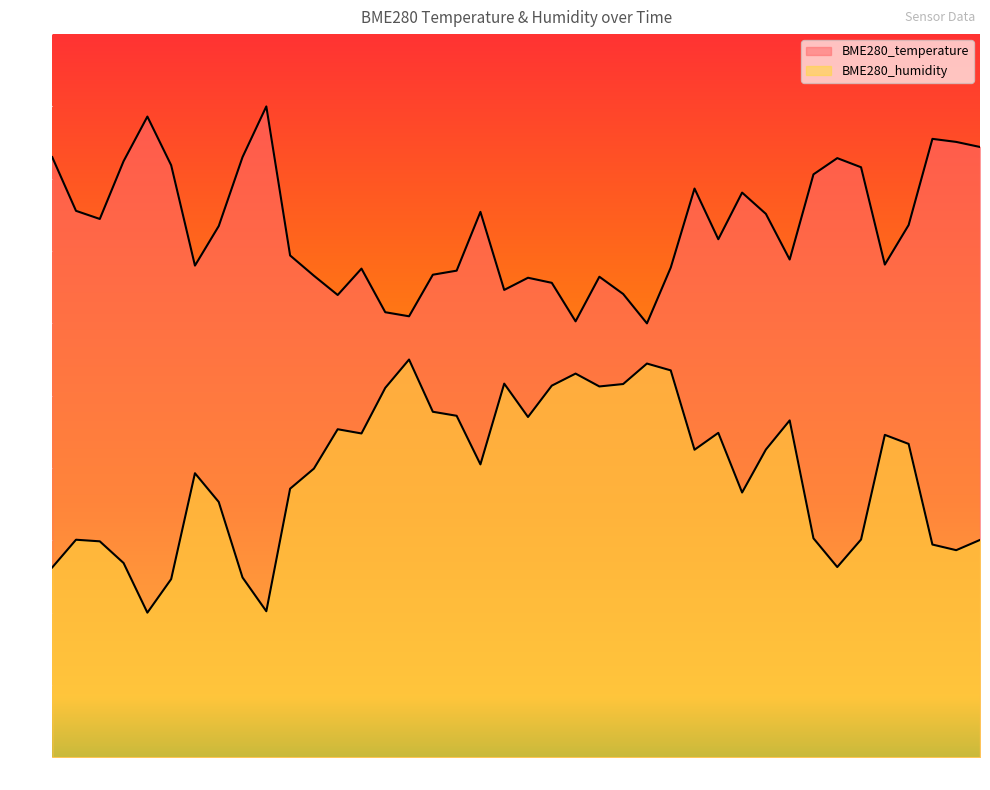

What is the value of the BME280_humidity point at the 9th from the left?

24.9